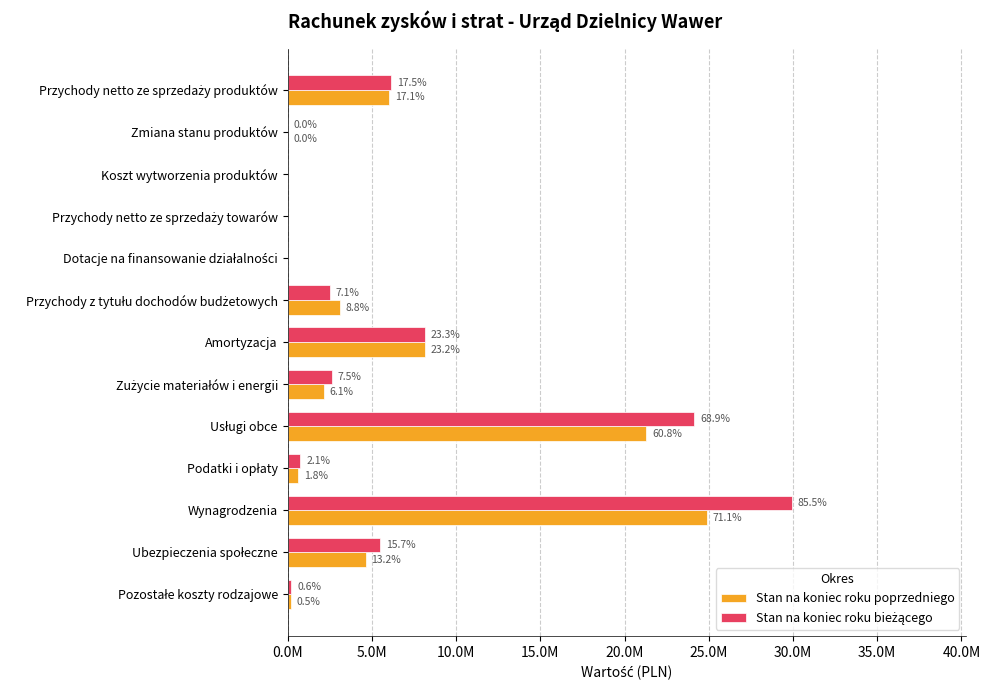

How many series are shown in this chart?

2